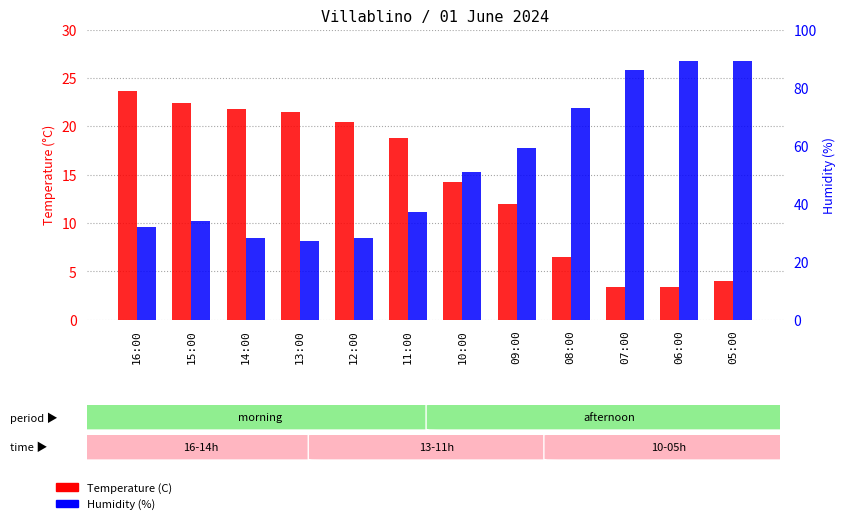

The Humidity (%) series shows 34.0 at 15:00. True or false?

True